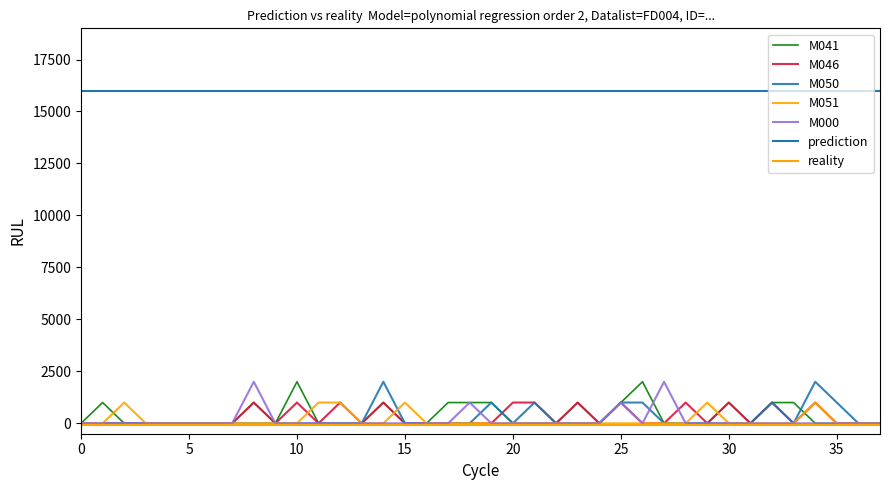

True or false: M041 has more than 1 interior local peaks.

True